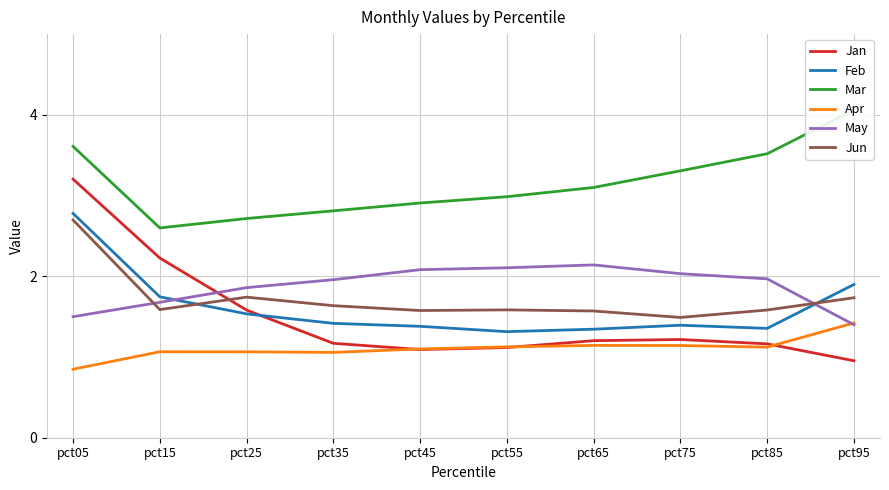

What are all the series names shown in the legend?

Jan, Feb, Mar, Apr, May, Jun